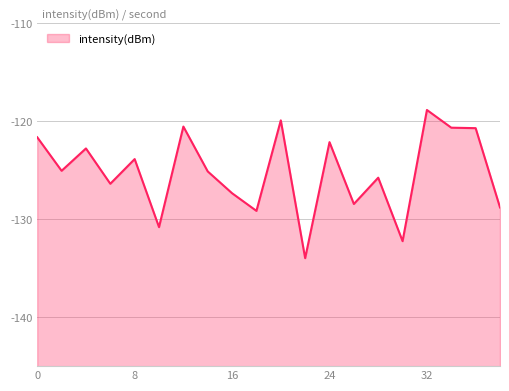

What is the difference between the values at 4 and 14?

2.3